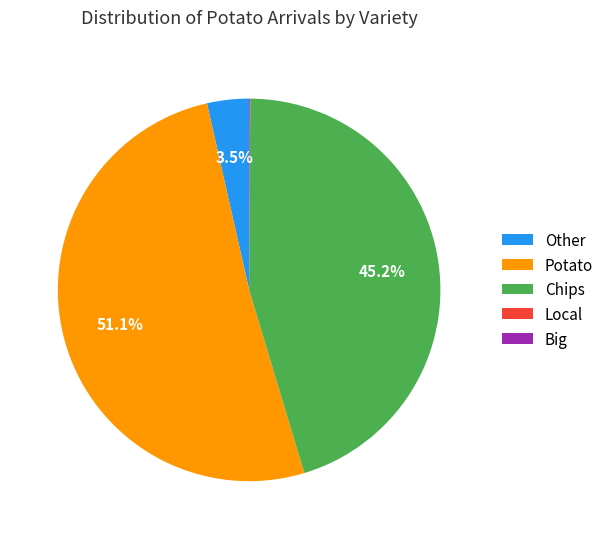

What is the largest slice in the pie chart?

Potato